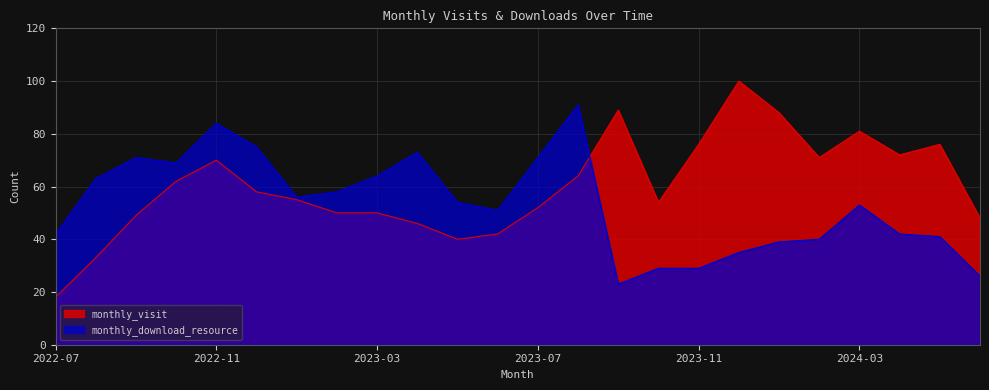

Where is the first local minimum for monthly_download_resource?

2022-10